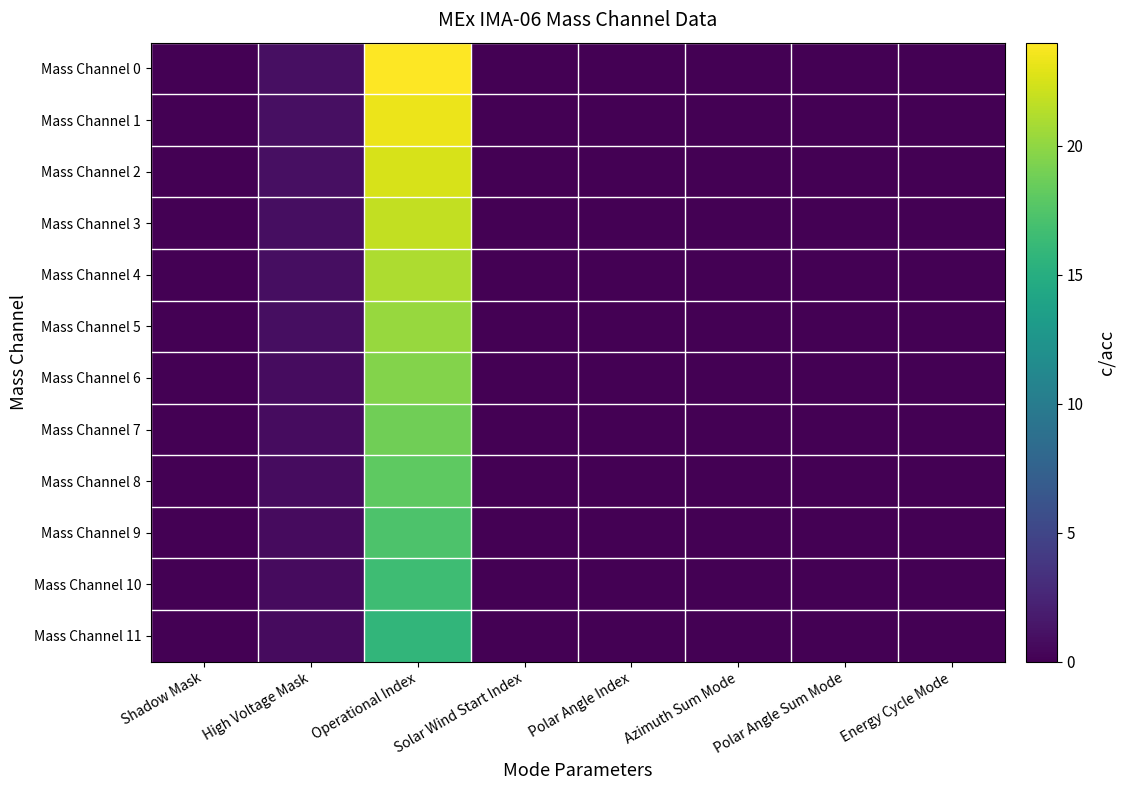

Reading right to left, transcribe all the data shown in this chart.

Mass Channel 0: Energy Cycle Mode=0.0	Polar Angle Sum Mode=0.0	Azimuth Sum Mode=0.0	Polar Angle Index=0.0	Solar Wind Start Index=0.0	Operational Index=24.0	High Voltage Mask=1.0	Shadow Mask=0.0
Mass Channel 1: Energy Cycle Mode=0.0	Polar Angle Sum Mode=0.0	Azimuth Sum Mode=0.0	Polar Angle Index=0.0	Solar Wind Start Index=0.0	Operational Index=23.2	High Voltage Mask=1.0	Shadow Mask=0.0
Mass Channel 2: Energy Cycle Mode=0.0	Polar Angle Sum Mode=0.0	Azimuth Sum Mode=0.0	Polar Angle Index=0.0	Solar Wind Start Index=0.0	Operational Index=22.5	High Voltage Mask=0.9	Shadow Mask=0.0
Mass Channel 3: Energy Cycle Mode=0.0	Polar Angle Sum Mode=0.0	Azimuth Sum Mode=0.0	Polar Angle Index=0.0	Solar Wind Start Index=0.0	Operational Index=21.8	High Voltage Mask=0.9	Shadow Mask=0.0
Mass Channel 4: Energy Cycle Mode=0.0	Polar Angle Sum Mode=0.0	Azimuth Sum Mode=0.0	Polar Angle Index=0.0	Solar Wind Start Index=0.0	Operational Index=21.0	High Voltage Mask=0.9	Shadow Mask=0.0
Mass Channel 5: Energy Cycle Mode=0.0	Polar Angle Sum Mode=0.0	Azimuth Sum Mode=0.0	Polar Angle Index=0.0	Solar Wind Start Index=0.0	Operational Index=20.2	High Voltage Mask=0.8	Shadow Mask=0.0
Mass Channel 6: Energy Cycle Mode=0.0	Polar Angle Sum Mode=0.0	Azimuth Sum Mode=0.0	Polar Angle Index=0.0	Solar Wind Start Index=0.0	Operational Index=19.5	High Voltage Mask=0.8	Shadow Mask=0.0
Mass Channel 7: Energy Cycle Mode=0.0	Polar Angle Sum Mode=0.0	Azimuth Sum Mode=0.0	Polar Angle Index=0.0	Solar Wind Start Index=0.0	Operational Index=18.8	High Voltage Mask=0.8	Shadow Mask=0.0
Mass Channel 8: Energy Cycle Mode=0.0	Polar Angle Sum Mode=0.0	Azimuth Sum Mode=0.0	Polar Angle Index=0.0	Solar Wind Start Index=0.0	Operational Index=18.0	High Voltage Mask=0.8	Shadow Mask=0.0
Mass Channel 9: Energy Cycle Mode=0.0	Polar Angle Sum Mode=0.0	Azimuth Sum Mode=0.0	Polar Angle Index=0.0	Solar Wind Start Index=0.0	Operational Index=17.2	High Voltage Mask=0.7	Shadow Mask=0.0
Mass Channel 10: Energy Cycle Mode=0.0	Polar Angle Sum Mode=0.0	Azimuth Sum Mode=0.0	Polar Angle Index=0.0	Solar Wind Start Index=0.0	Operational Index=16.5	High Voltage Mask=0.7	Shadow Mask=0.0
Mass Channel 11: Energy Cycle Mode=0.0	Polar Angle Sum Mode=0.0	Azimuth Sum Mode=0.0	Polar Angle Index=0.0	Solar Wind Start Index=0.0	Operational Index=15.8	High Voltage Mask=0.7	Shadow Mask=0.0